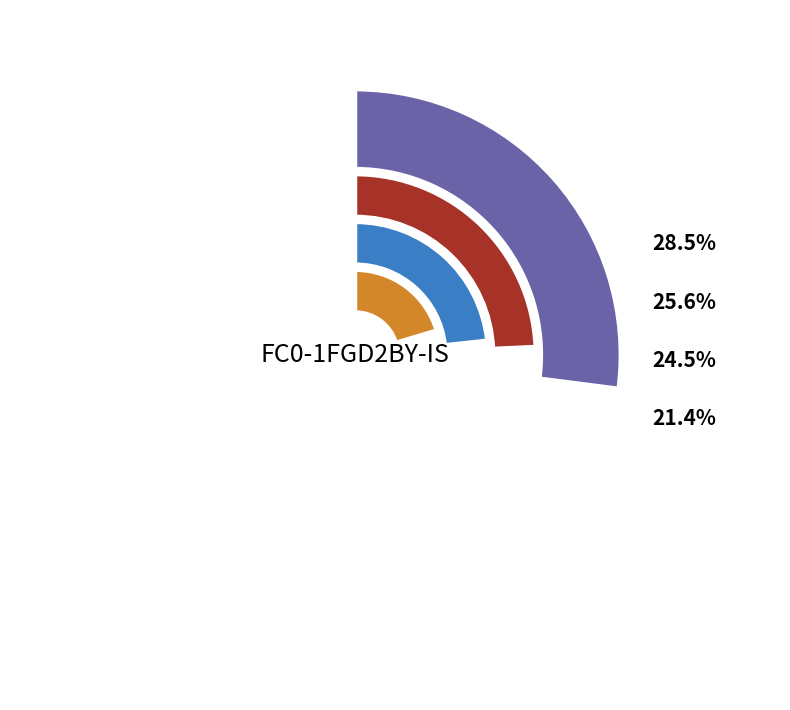

Which has a higher value, 2019 or 2021 uitvoering?

2021 uitvoering